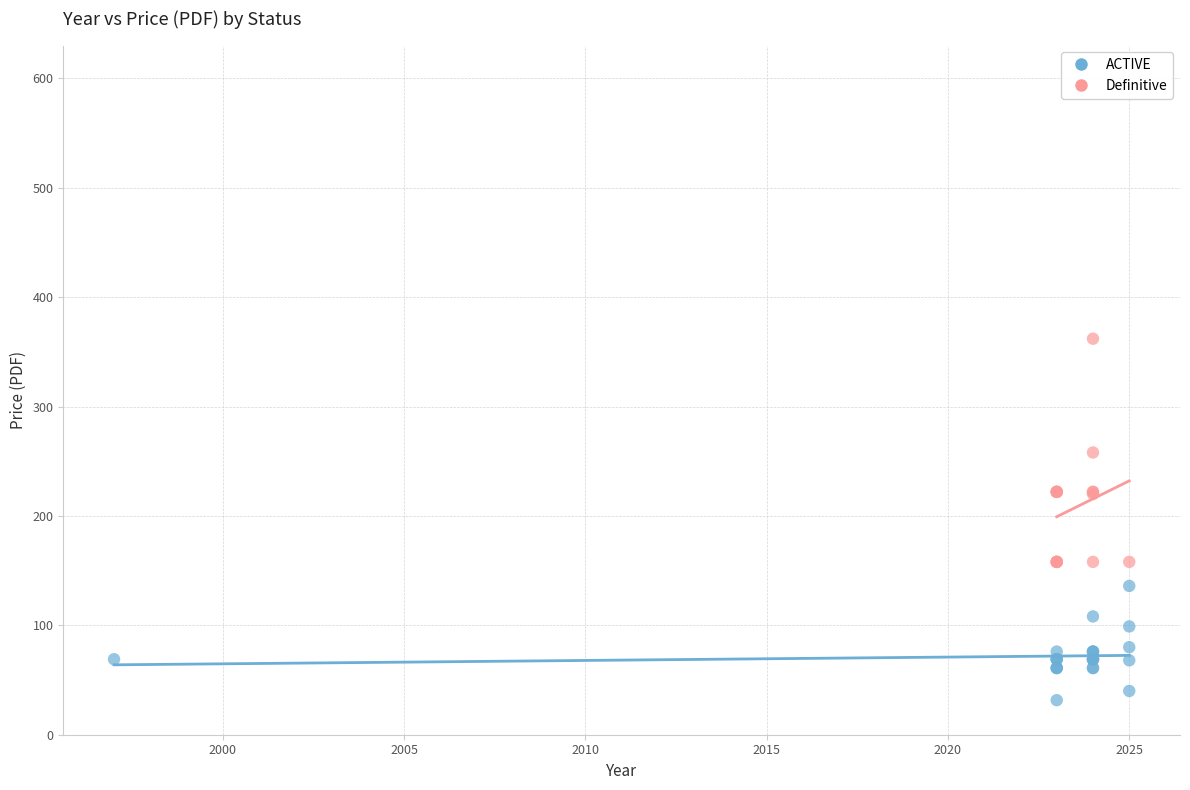

Which series has the largest Y range (max minus min)?

Definitive